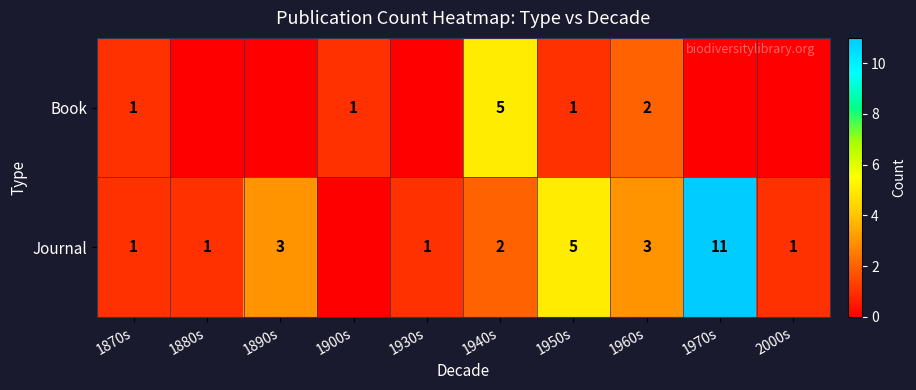

What is the difference between the Journal values at 1880s and 1950s?

4